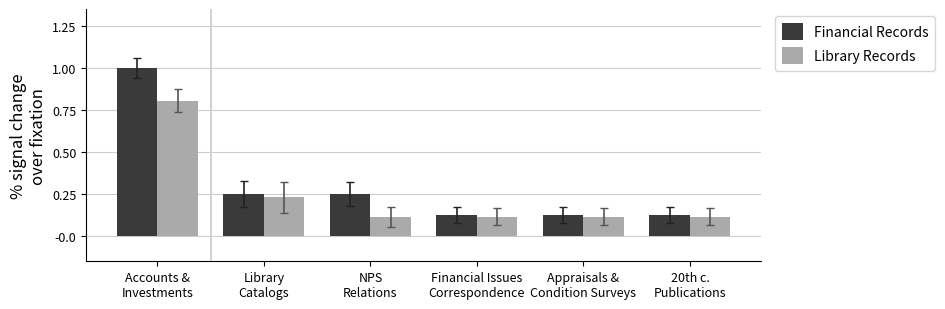

What position from the right is Financial Issues
Correspondence?

3